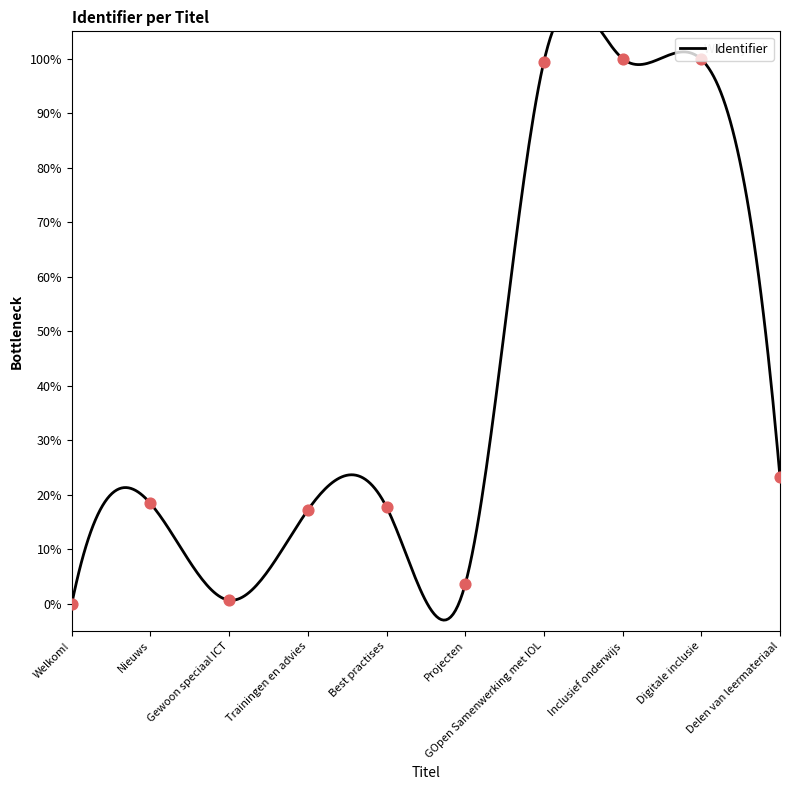

Approximately how many times larger is the value at Best practises compared to GOpen Samenwerking met IOL?

0.2